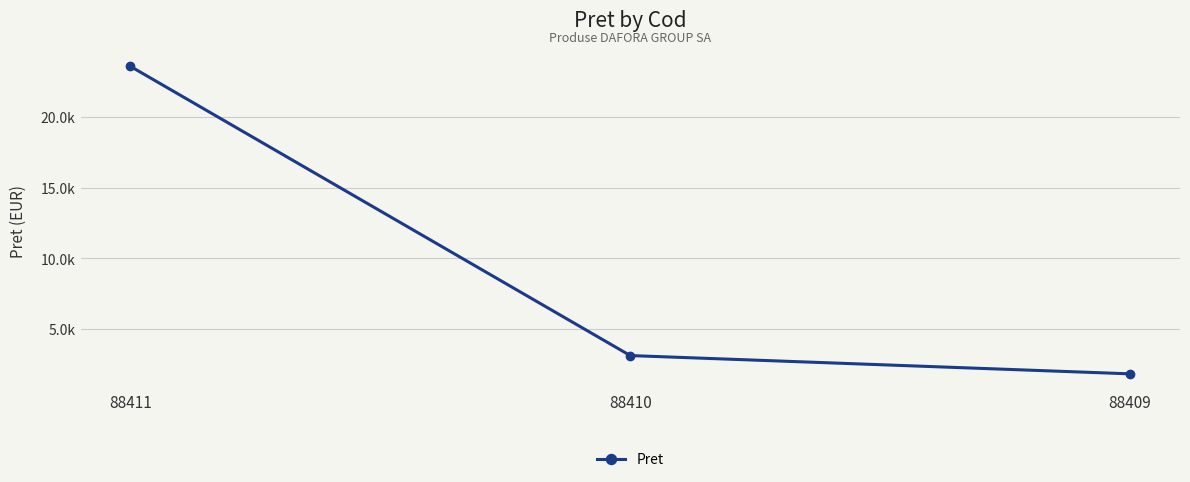

The chart shows a value of 3118.5 at 88410. True or false?

True